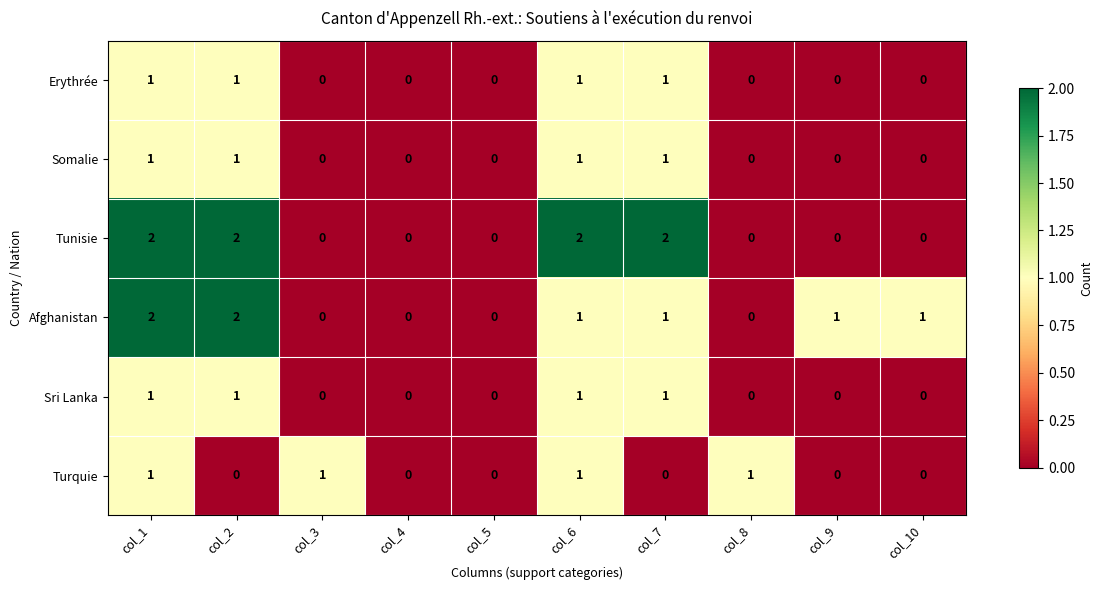

Between col_2 and col_10, which series saw the biggest shift?

Tunisie